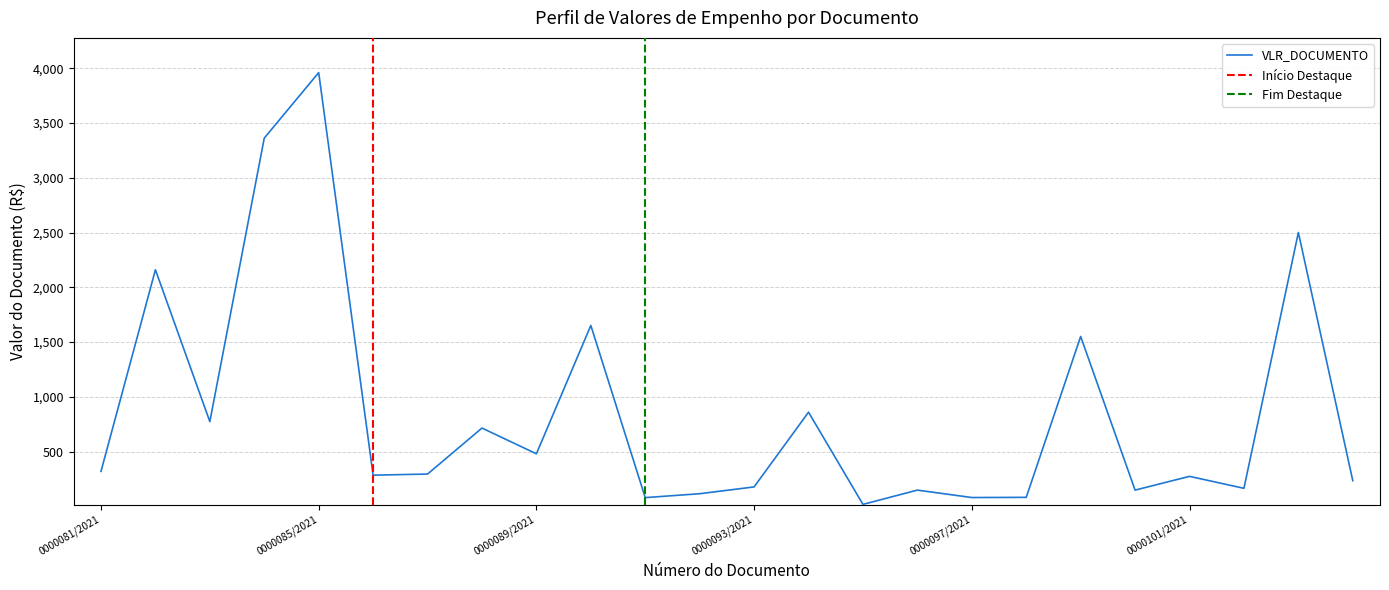

How many lines are shown in the chart?

1